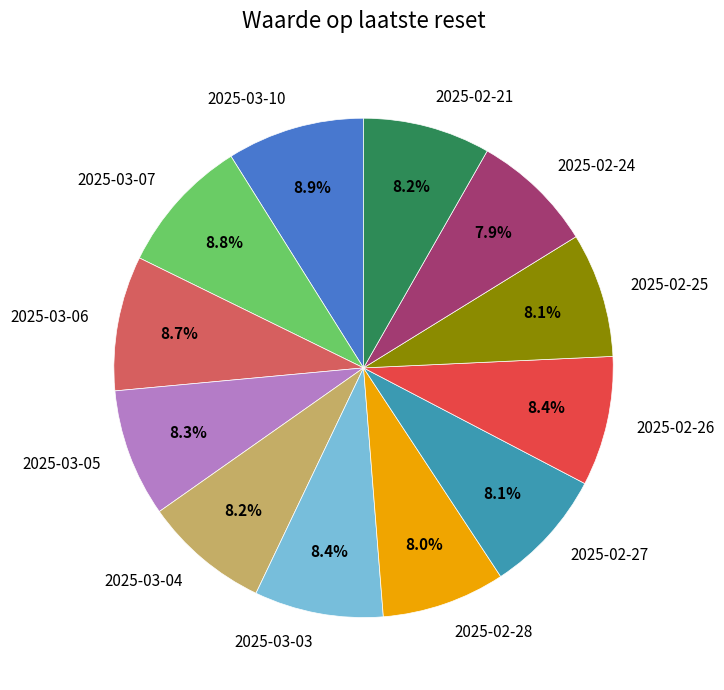

To the nearest percent, what percentage of the pie is 2025-02-25?

8%